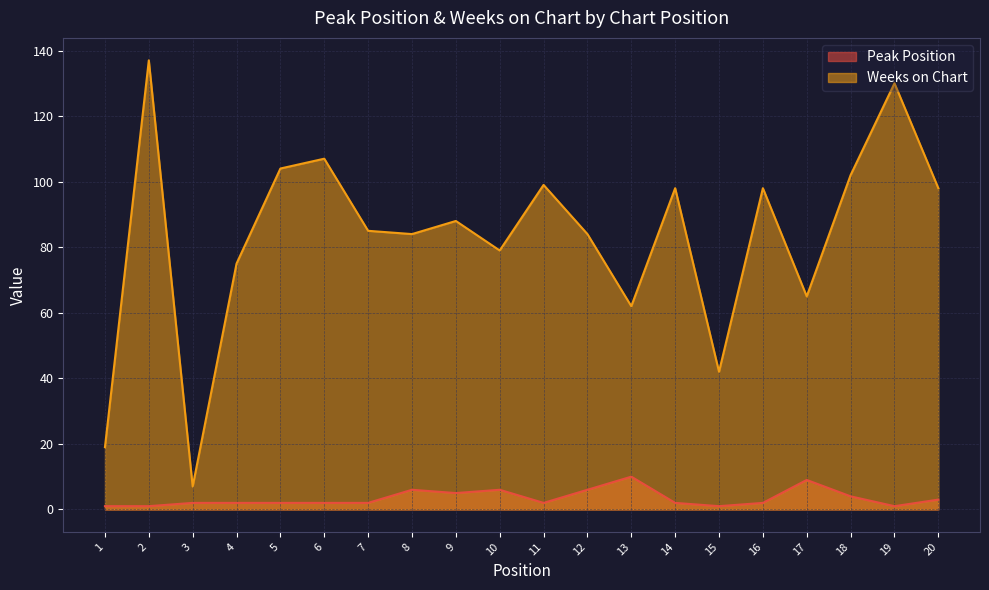

What is the sum of all Peak Position values?

69